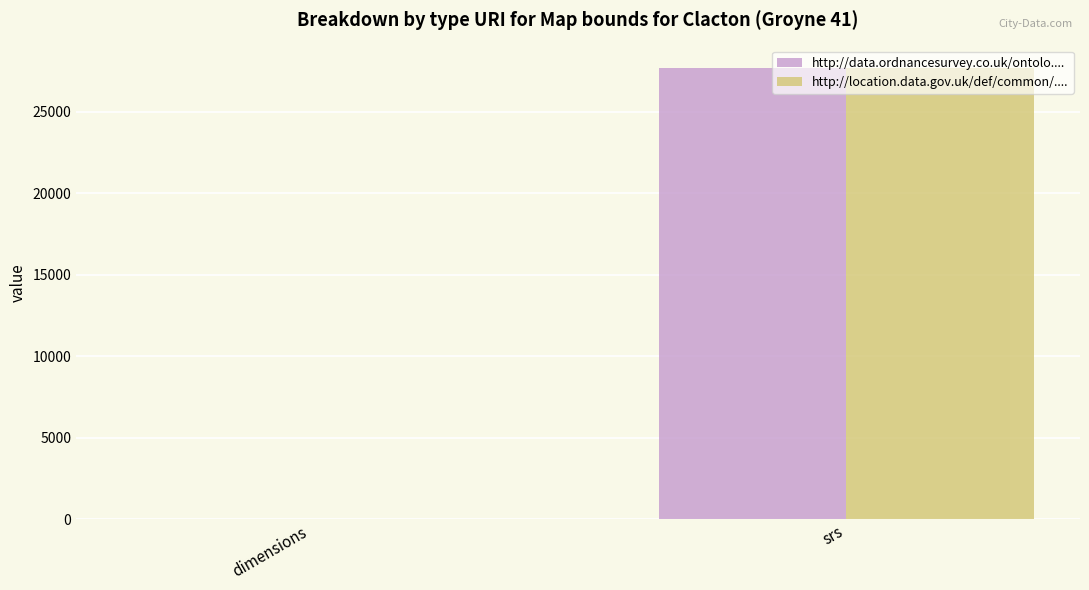

At which category is the sum across all series the highest?

srs